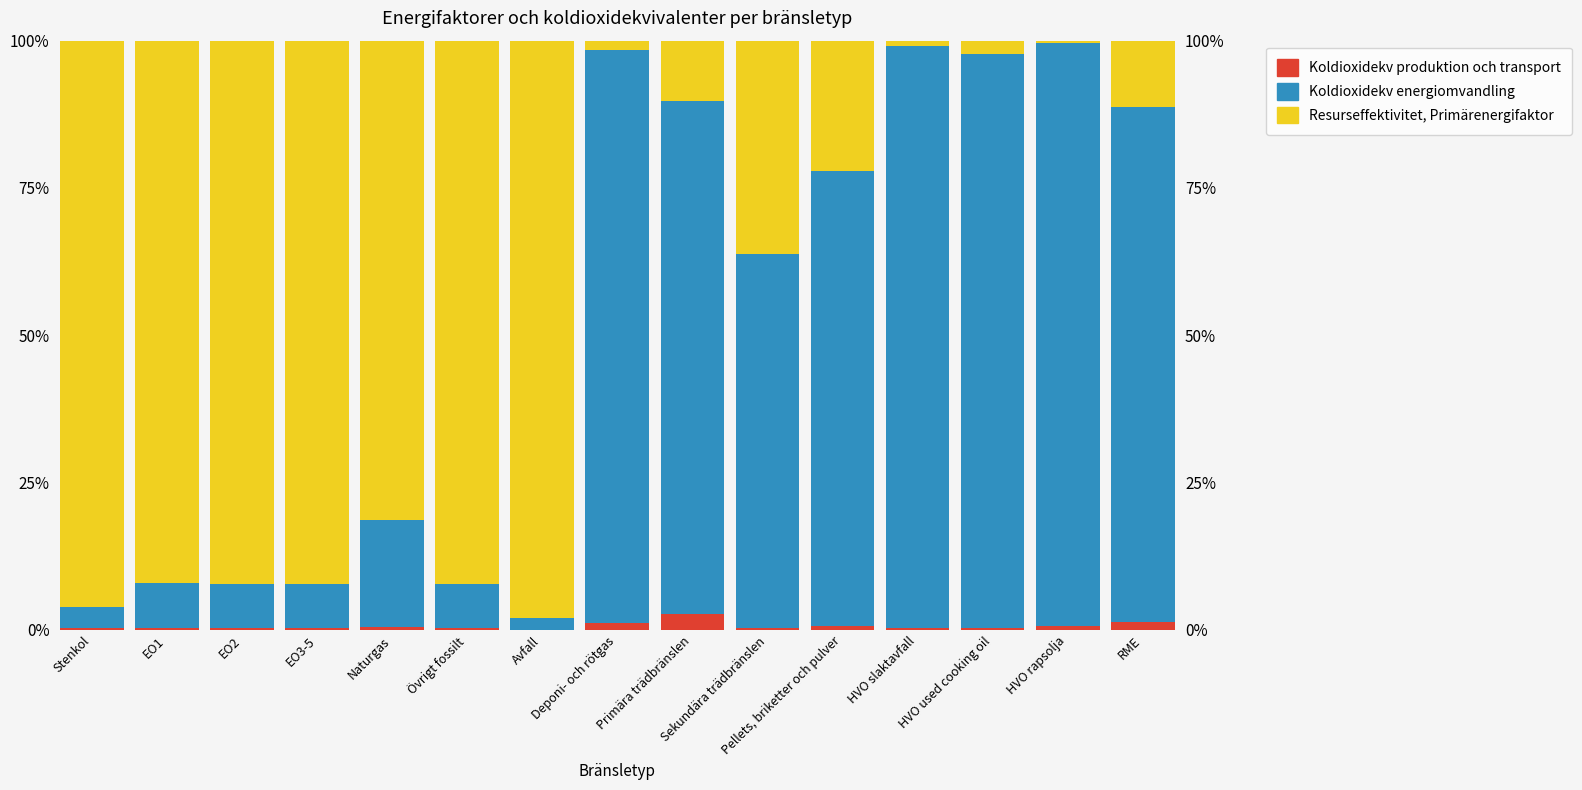

Reading right to left, extract all data points from this chart.

Resurseffektivitet, Primärenergifaktor: RME=1.3	HVO rapsolja=0.7	HVO used cooking oil=0.3	HVO slaktavfall=0.4	Pellets, briketter och pulver=0.6	Sekundära trädbränslen=0.3	Primära trädbränslen=2.7	Deponi- och rötgas=1.2	Avfall=0.0	Övrigt fossilt=0.4	Naturgas=0.4	EO3-5=0.4	EO2=0.4	EO1=0.4	Stenkol=0.3
Koldioxidekv energiomvandling: RME=87.5	HVO rapsolja=98.9	HVO used cooking oil=97.4	HVO slaktavfall=98.7	Pellets, briketter och pulver=77.3	Sekundära trädbränslen=63.5	Primära trädbränslen=87.1	Deponi- och rötgas=97.2	Avfall=2.0	Övrigt fossilt=7.4	Naturgas=18.3	EO3-5=7.4	EO2=7.4	EO1=7.6	Stenkol=3.6
Koldioxidekv produktion och transport: RME=11.2	HVO rapsolja=0.5	HVO used cooking oil=2.3	HVO slaktavfall=0.9	Pellets, briketter och pulver=22.1	Sekundära trädbränslen=36.3	Primära trädbränslen=10.2	Deponi- och rötgas=1.6	Avfall=97.9	Övrigt fossilt=92.2	Naturgas=81.3	EO3-5=92.2	EO2=92.2	EO1=92.1	Stenkol=96.1